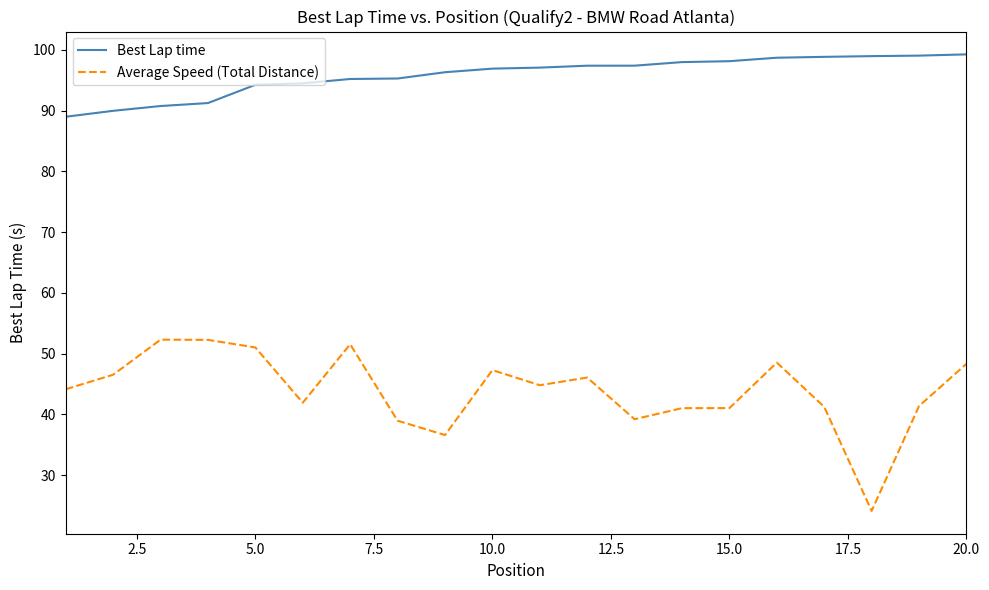

True or false: Average Speed (Total Distance) and Best Lap time cross at least once.

False